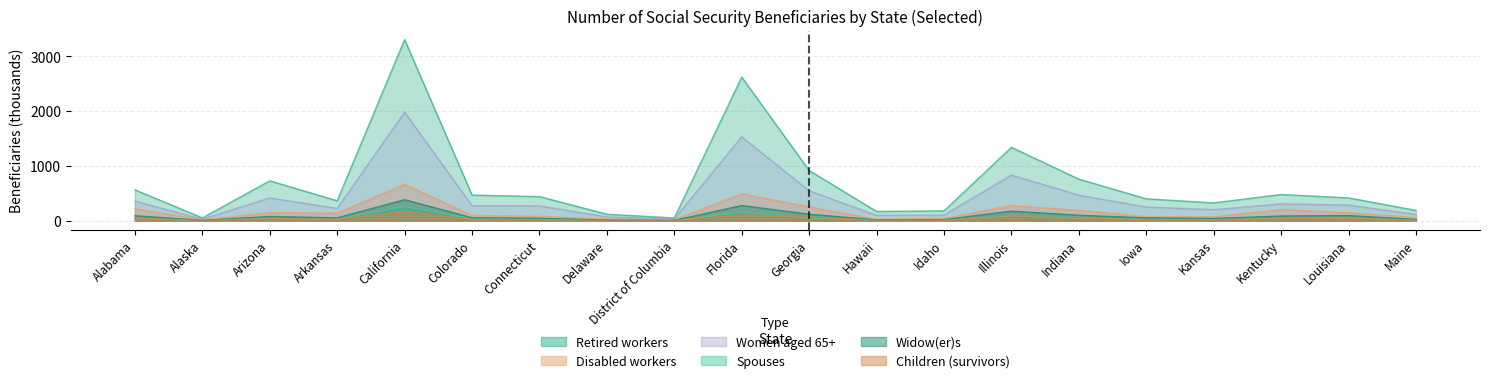

The value of Children (survivors) at Maine is 8.3. True or false?

True